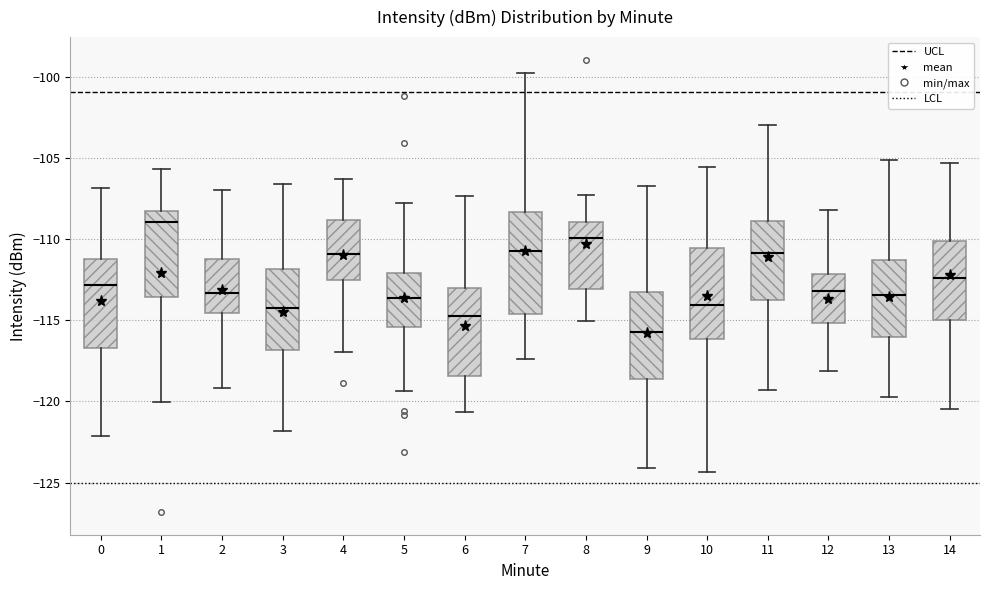

Reading left to right, transcribe this box plot: for each box, give where its median line is, the range the box spans, and where its two whiskers end, as read against the y-axis. The values are not printed on the chart, so give them approximately, as read against the axis.

0: median -113.0, box -116.5 to -111.0, whiskers -122.0 to -107.0
1: median -109.0, box -113.5 to -108.0, whiskers -120.0 to -105.5
2: median -113.5, box -114.5 to -111.0, whiskers -119.0 to -107.0
3: median -114.5, box -117.0 to -112.0, whiskers -122.0 to -106.5
4: median -111.0, box -112.5 to -109.0, whiskers -117.0 to -106.5
5: median -113.5, box -115.5 to -112.0, whiskers -119.5 to -108.0
6: median -114.5, box -118.5 to -113.0, whiskers -120.5 to -107.5
7: median -110.5, box -114.5 to -108.5, whiskers -117.5 to -100.0
8: median -110.0, box -113.0 to -109.0, whiskers -115.0 to -107.5
9: median -115.5, box -118.5 to -113.5, whiskers -124.0 to -106.5
10: median -114.0, box -116.0 to -110.5, whiskers -124.5 to -105.5
11: median -111.0, box -114.0 to -109.0, whiskers -119.5 to -103.0
12: median -113.0, box -115.0 to -112.0, whiskers -118.0 to -108.0
13: median -113.5, box -116.0 to -111.5, whiskers -119.5 to -105.0
14: median -112.5, box -115.0 to -110.0, whiskers -120.5 to -105.5